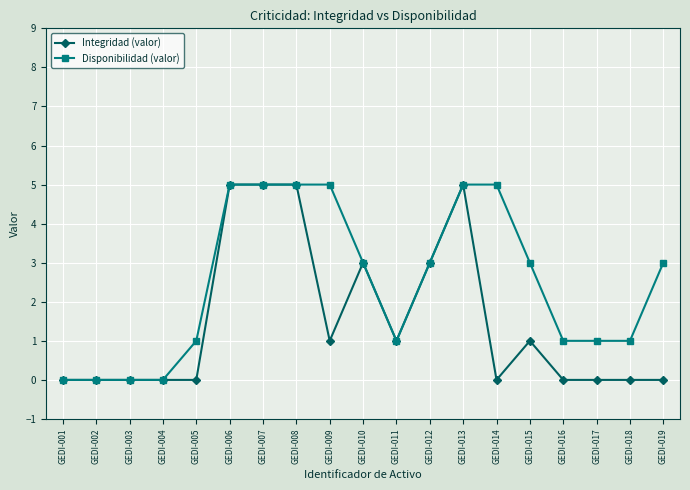

How many categories are shown in the chart?

19